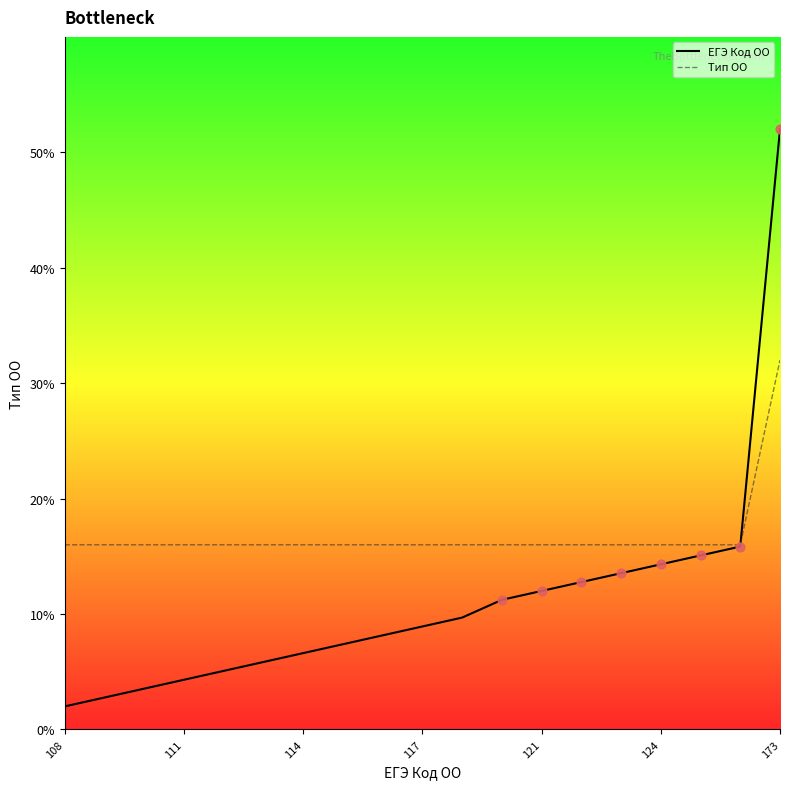

What are all the series names shown in the legend?

ЕГЭ Код ОО, Тип ОО